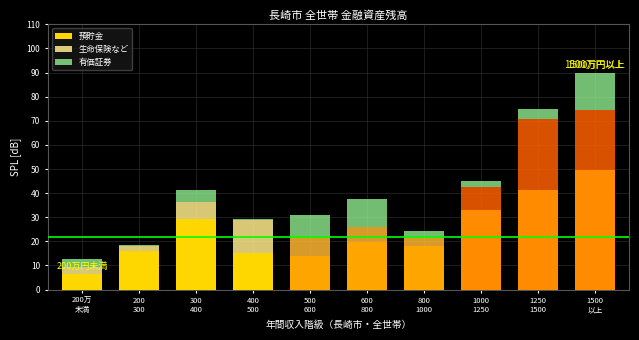

What is the sum of all 預貯金 values?

242.7